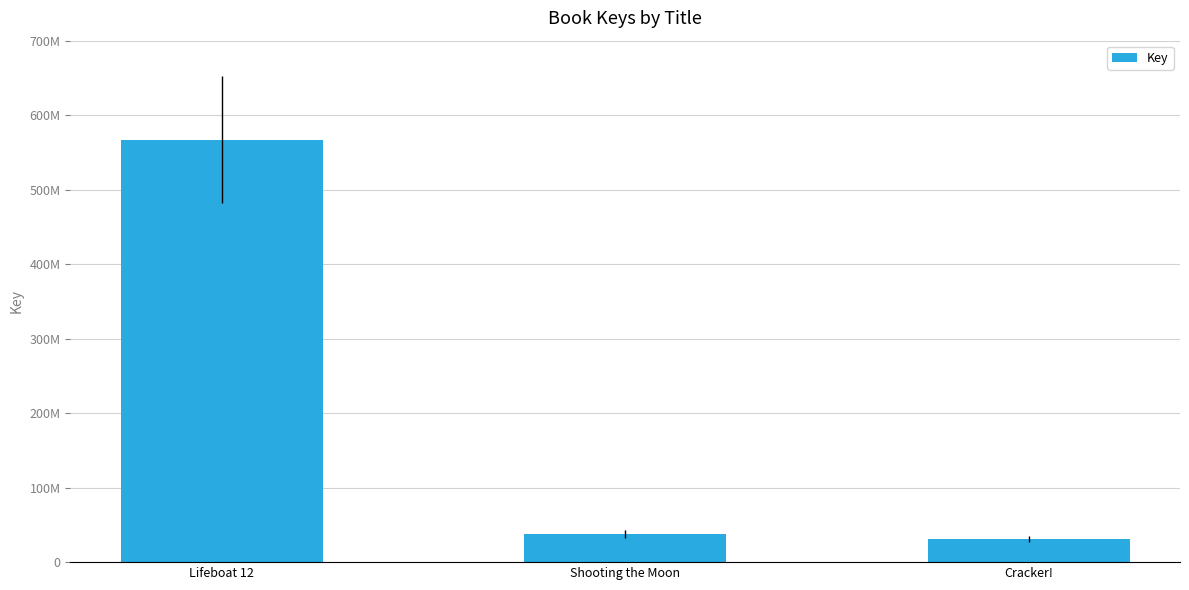

What position from the left is Shooting the Moon?

2